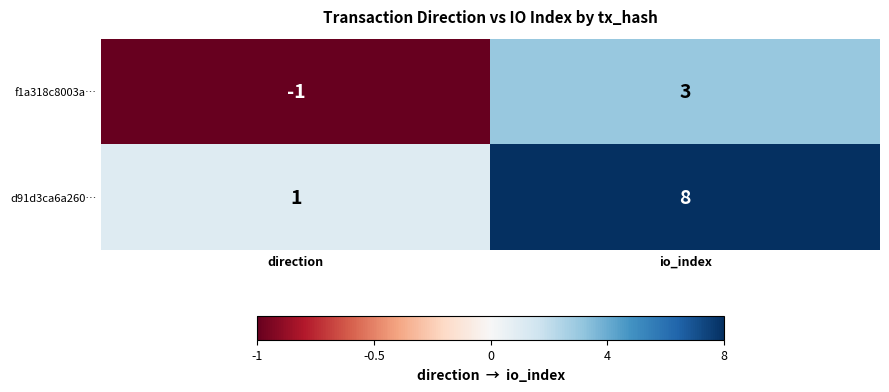

What is the sum of all d91d3ca6a260… values?

9